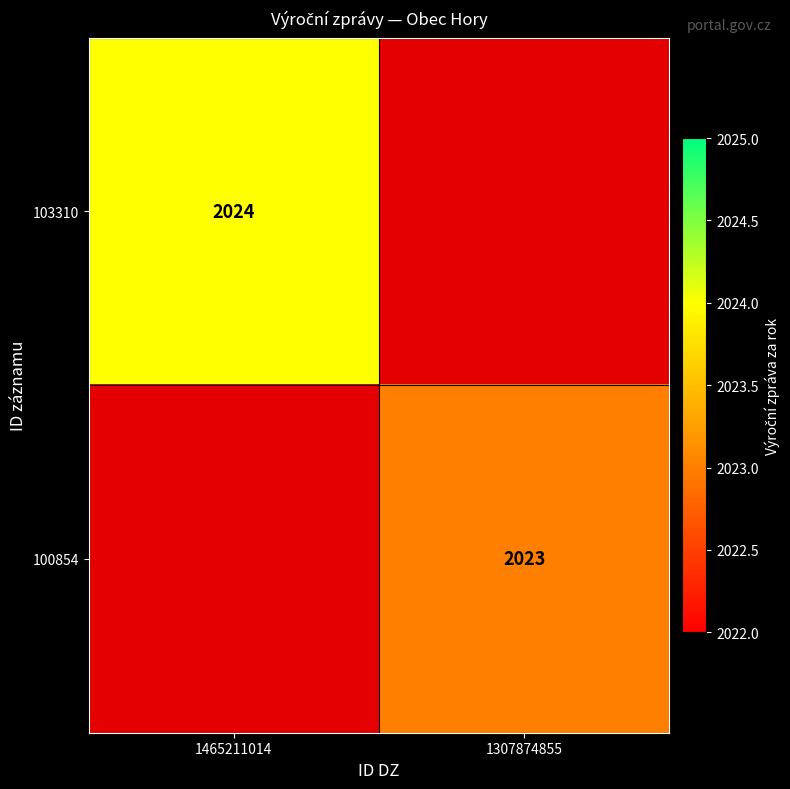

The value of 103310 at 1465211014 is 3378. True or false?

False